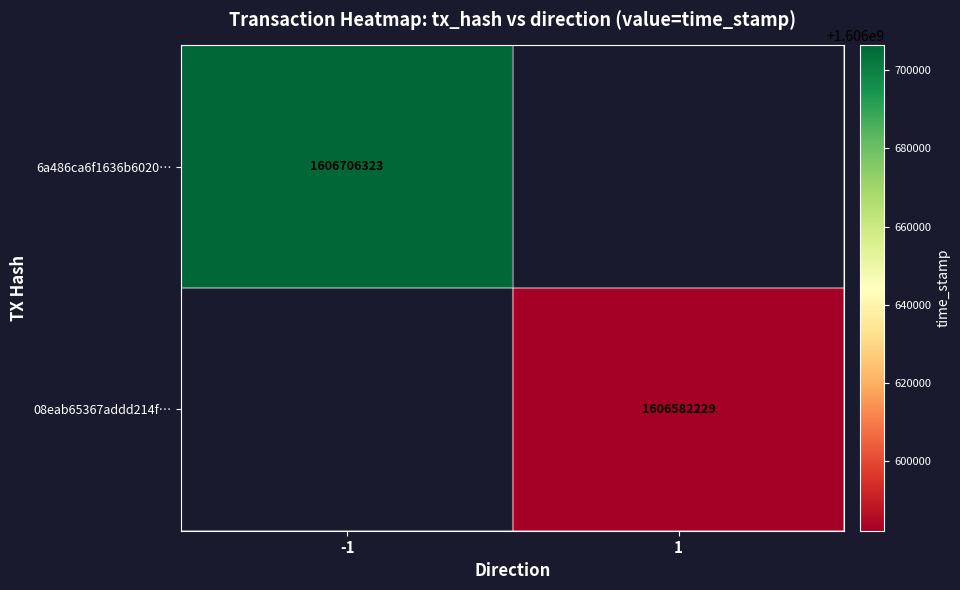

How many distinct data groups are displayed?

2